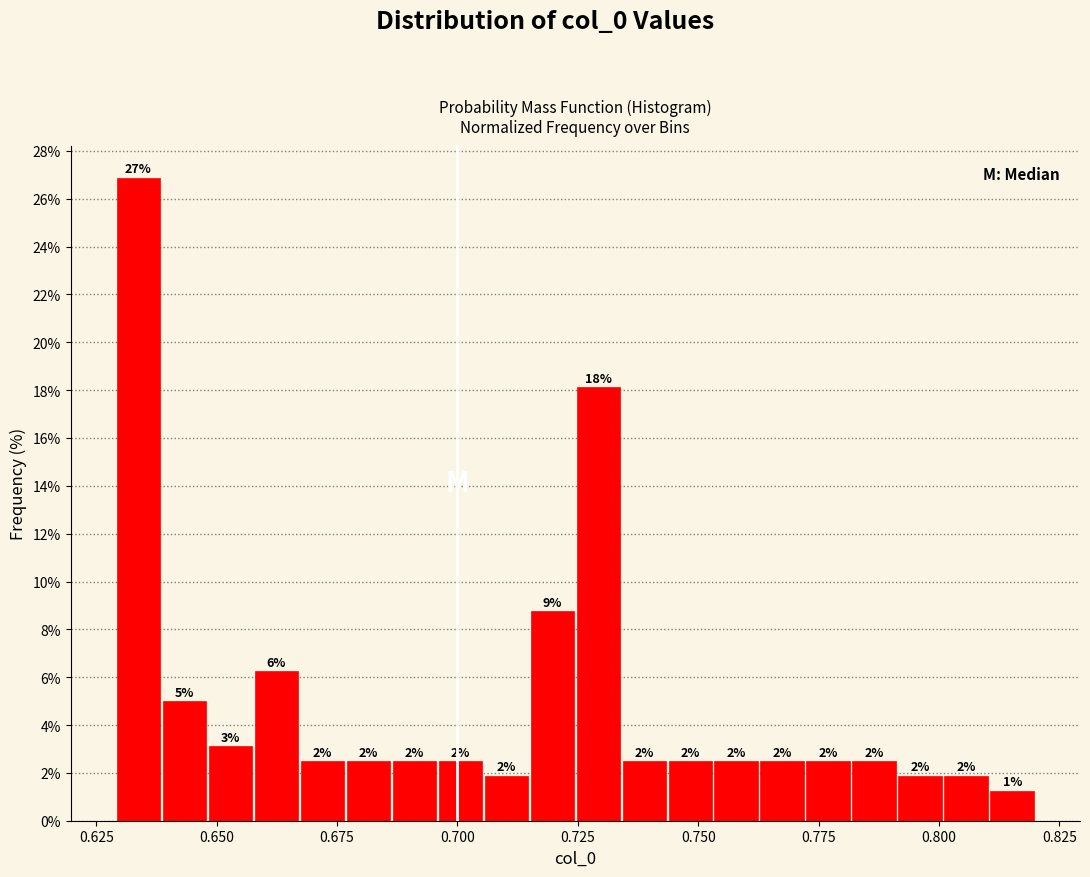

Around what value on the x-axis is the tallest bar? Give the approximate position of its centre, as read against the axis.

0.635